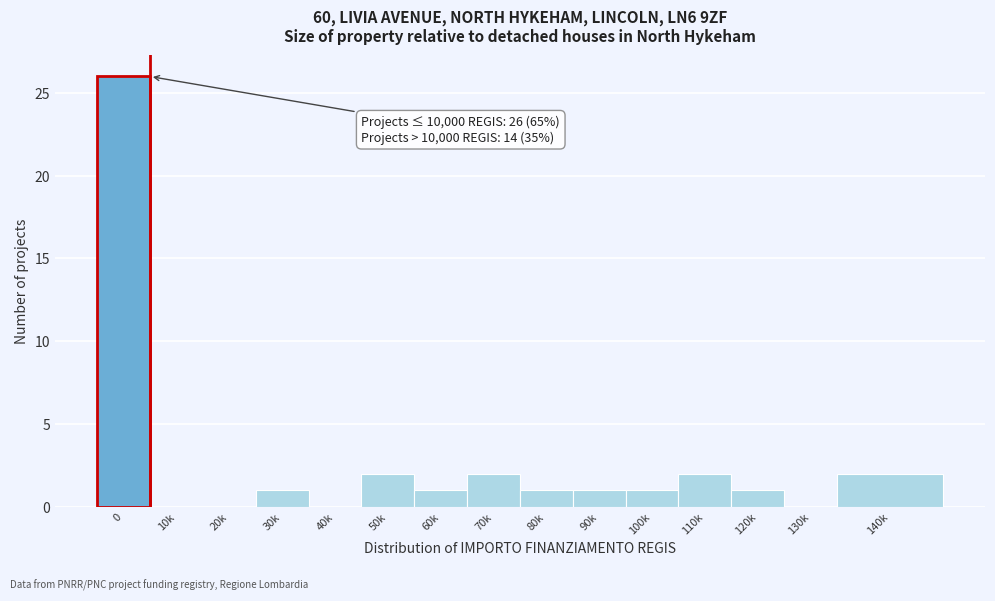

Reading left to right, extract all data points from this chart.

0=26	10k=0	20k=0	30k=1	40k=0	50k=2	60k=1	70k=2	80k=1	90k=1	100k=1	110k=2	120k=1	130k=0	140k=2